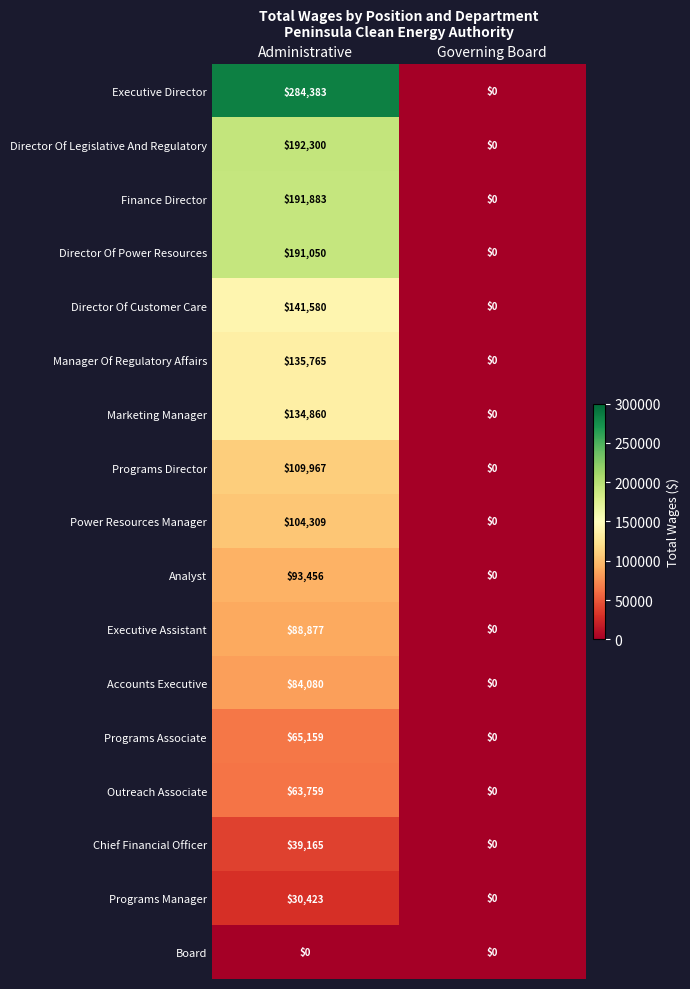

How many data points does each series have?

2